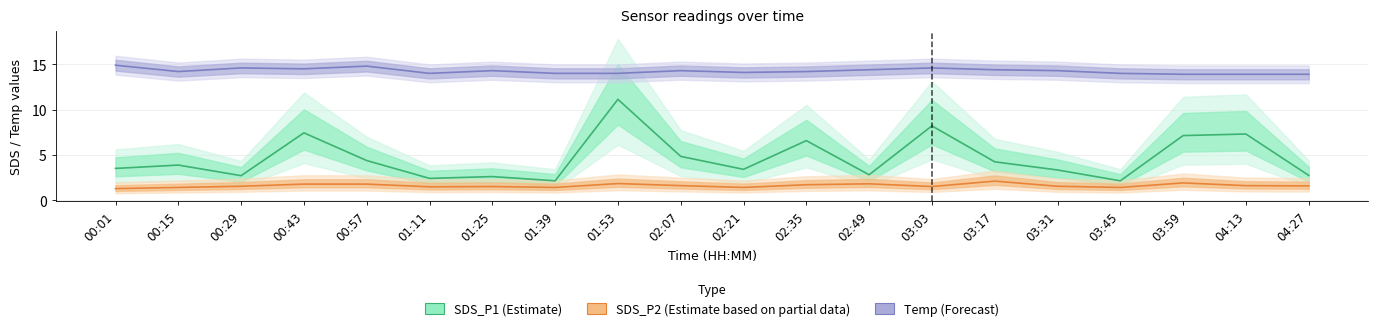

The value of SDS_P2 (Estimate based on partial data) at 01:25 is 1.5. True or false?

True